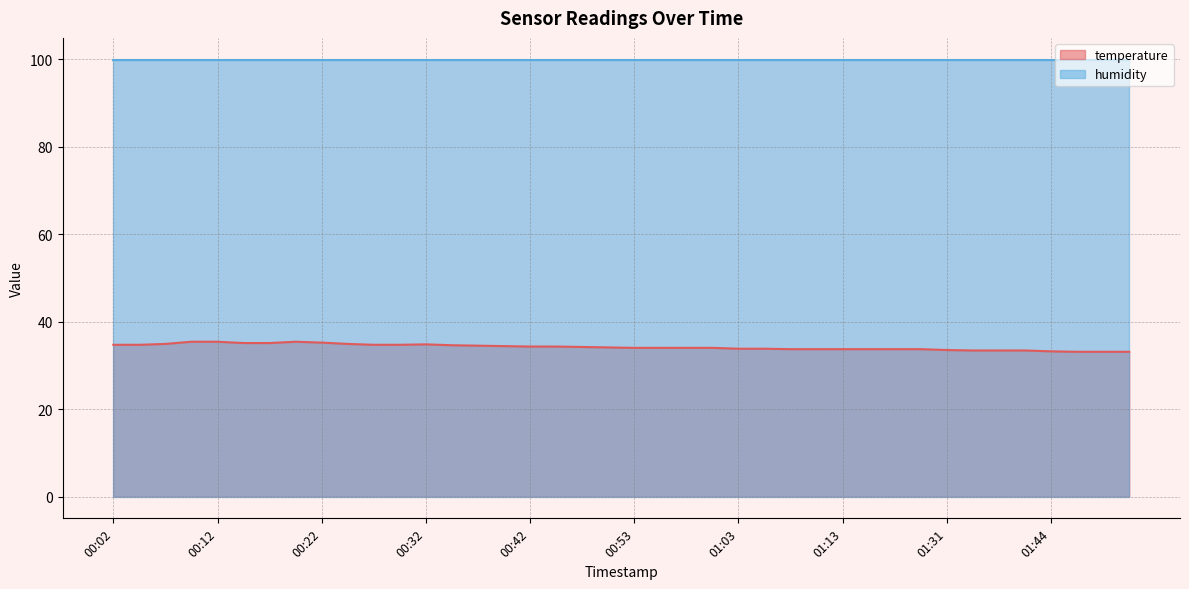

What is the maximum value shown in the chart?

99.9